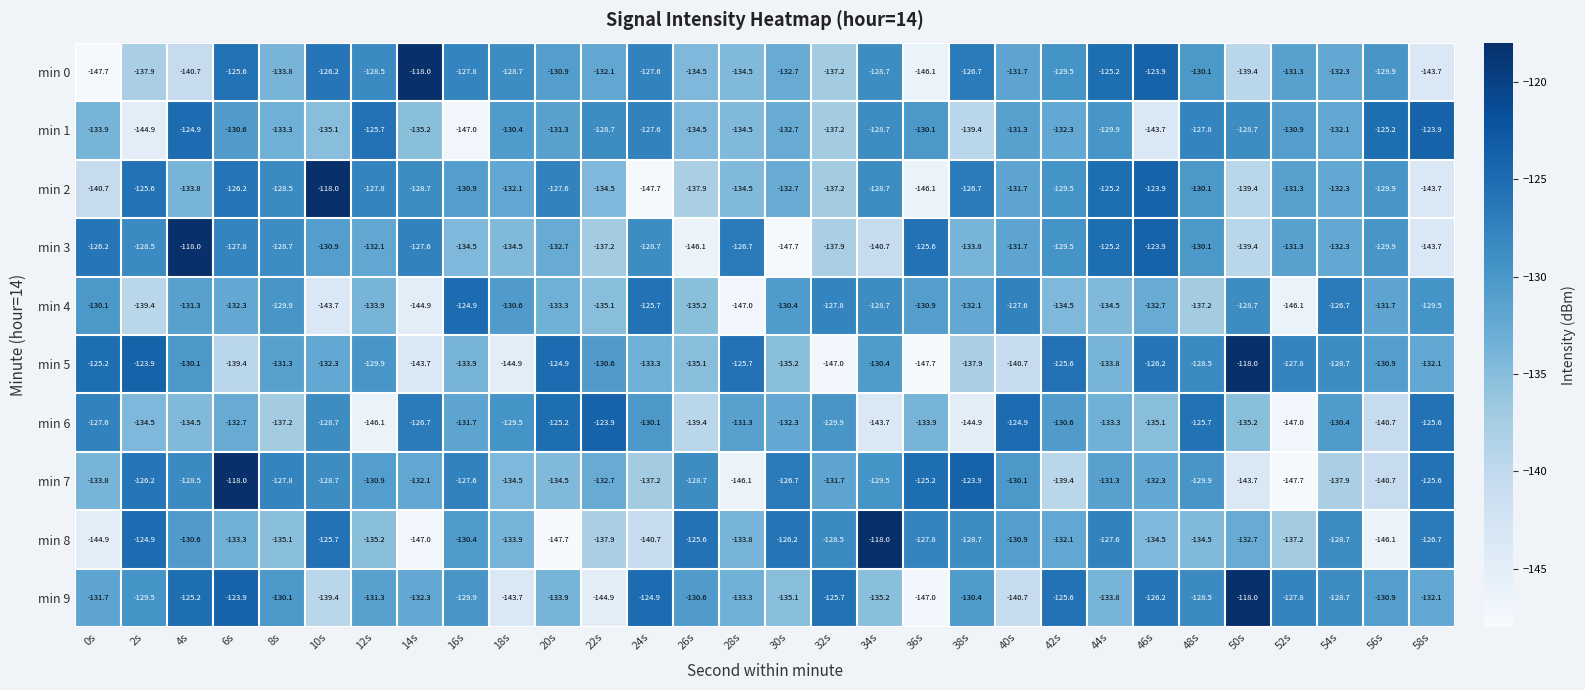

What is the maximum value for min 1?

-123.9